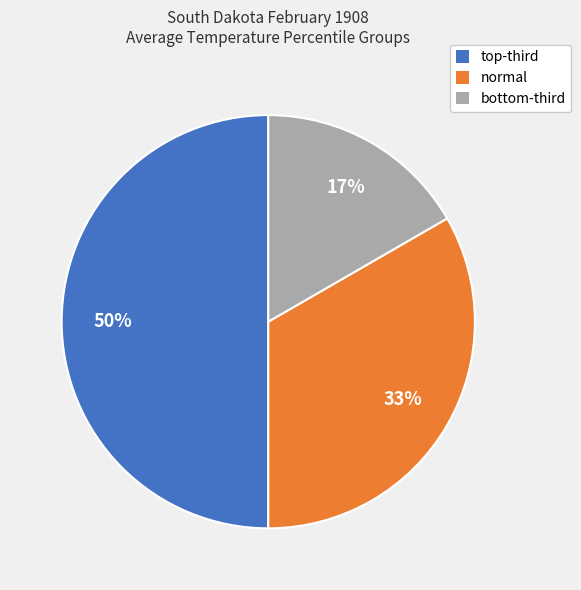

What is the smallest slice in the pie chart?

bottom-third